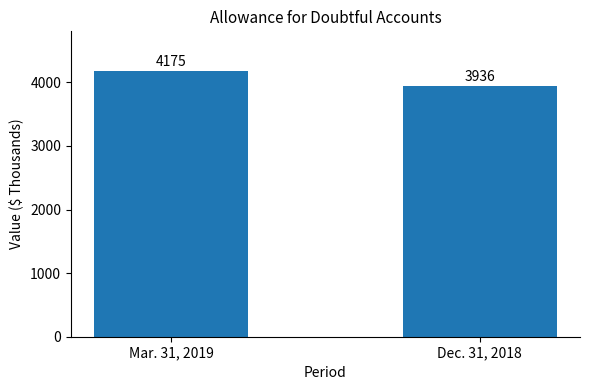

Read the value at Mar. 31, 2019, to the nearest 5.

4175